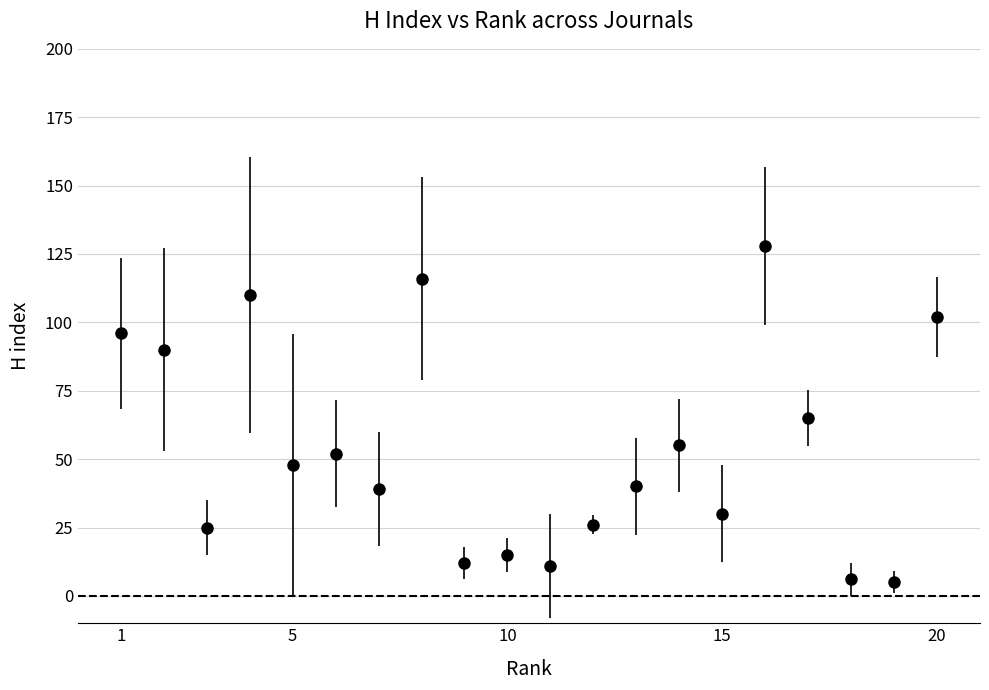

What is the greatest value displayed?

128